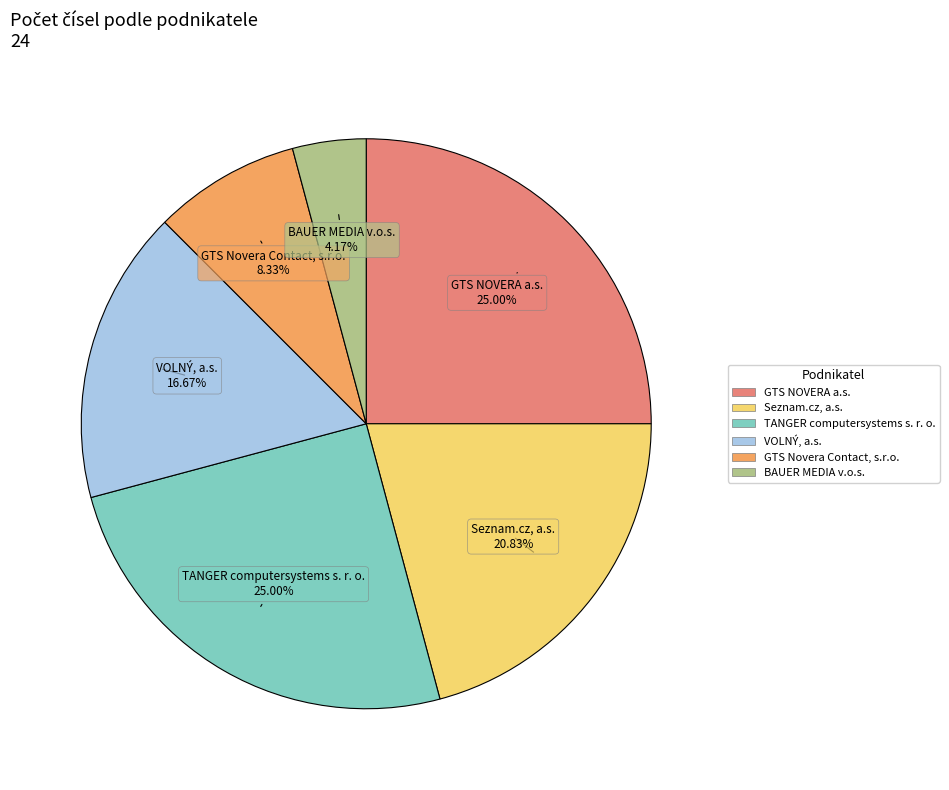

Is there any slice that represents more than half of the pie?

No